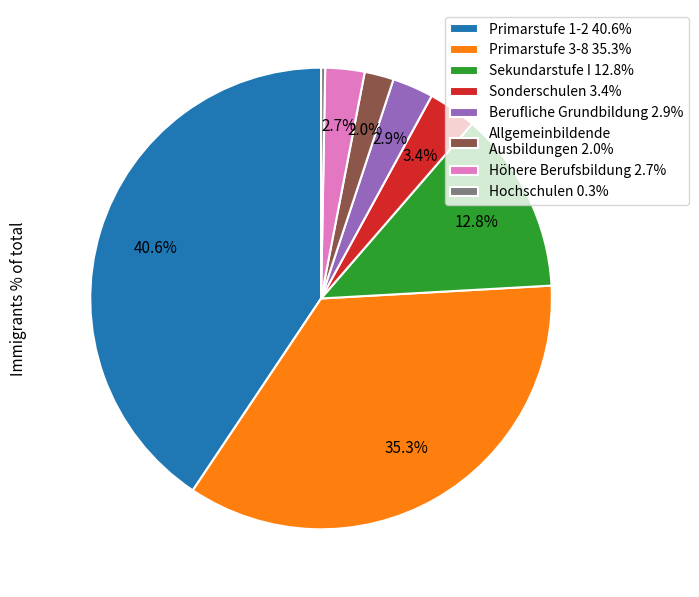

Is the sum of Primarstufe 1-2 40.6% and Höhere Berufsbildung 2.7% greater than half?

No